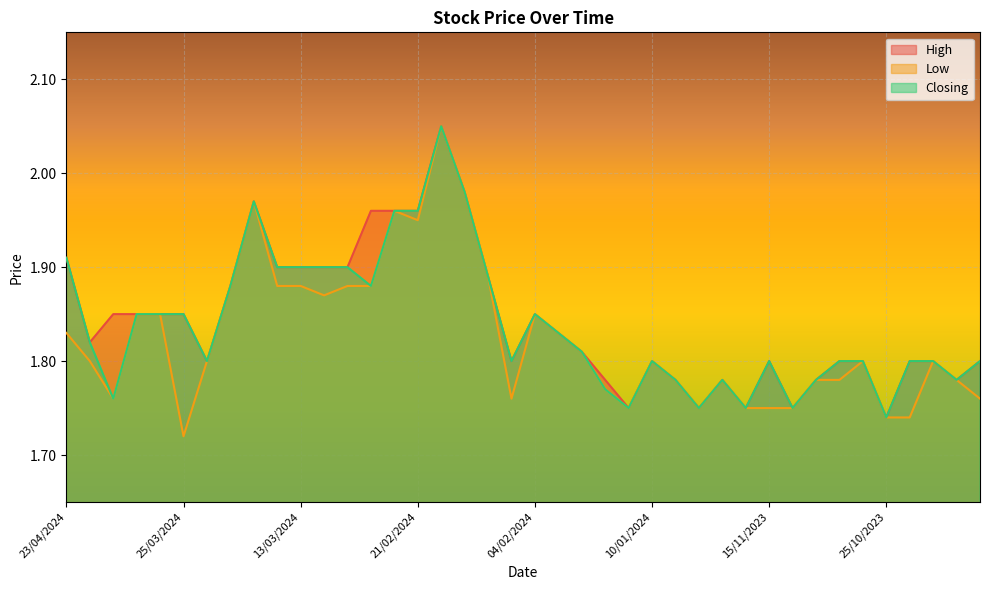

Which series has the largest total across all categories?

High